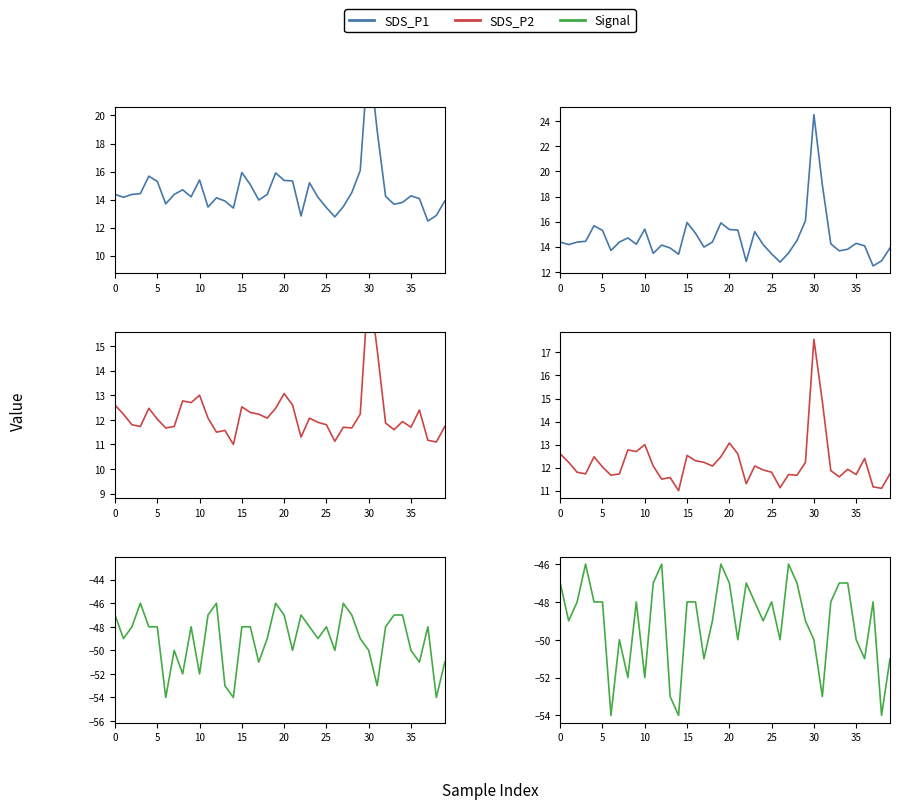

In SDS_P2, how many points are higher than both neighbors (excluding endpoints)?

11